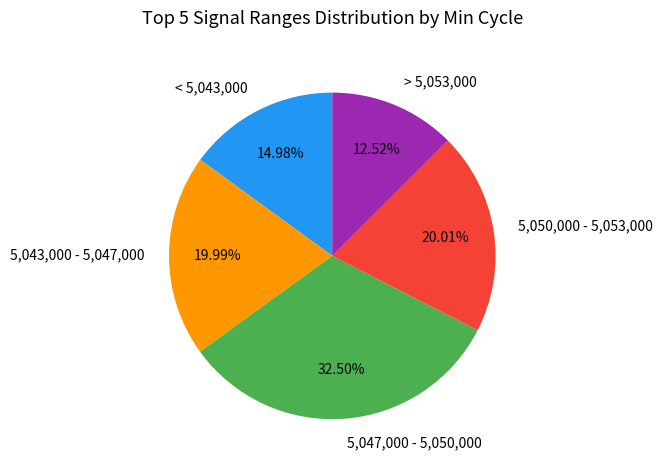

Is the sum of 5,047,000 - 5,050,000 and < 5,043,000 greater than half?

No